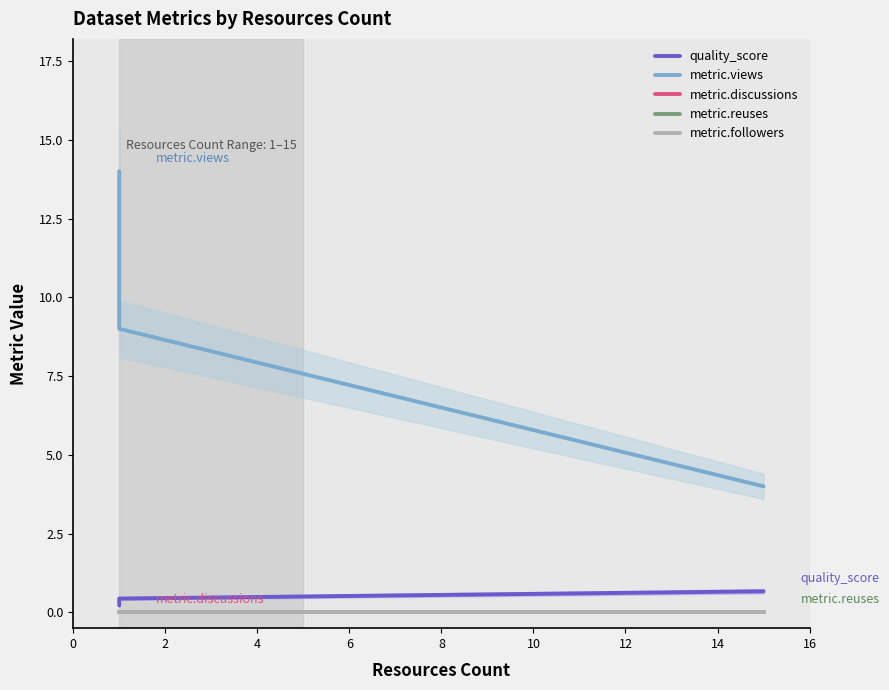

True or false: metric.reuses has a value of 0.0 at 4.

True